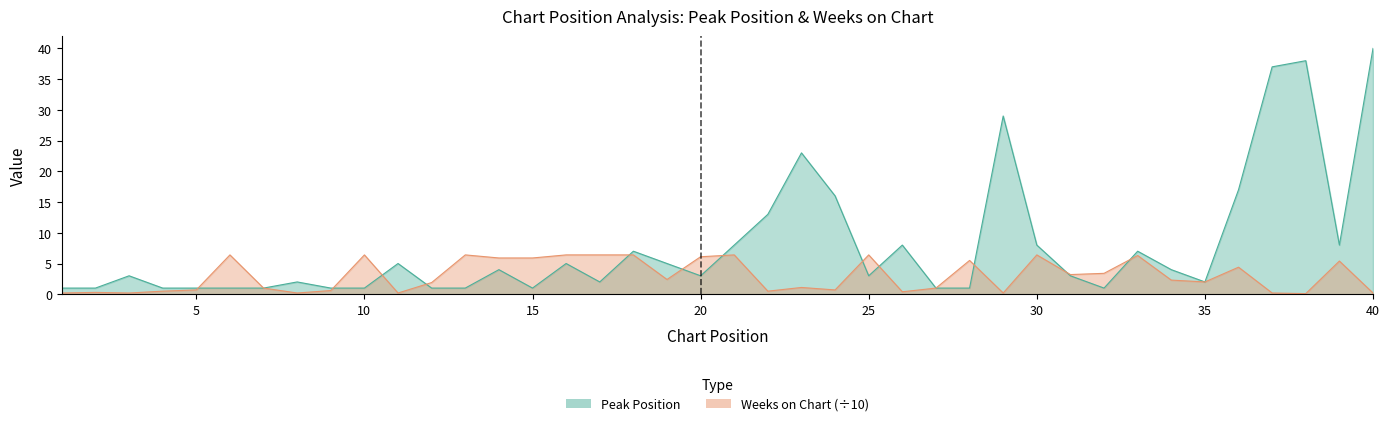

At which label does Peak Position first exceed 3?

11